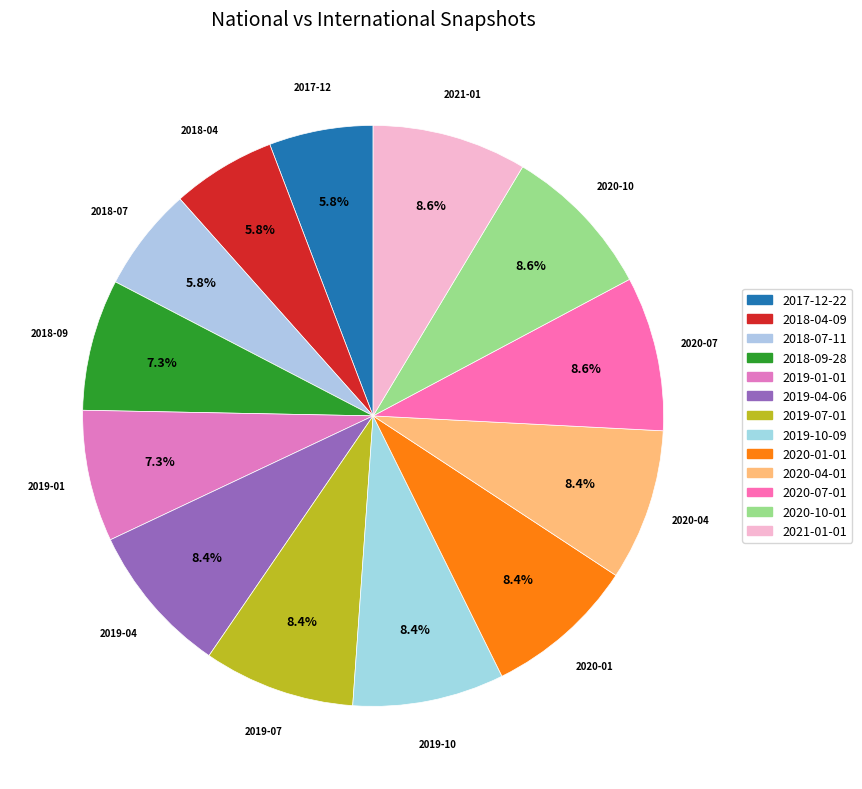

True or false: 2019-07-01 accounts for 8% of the total.

True